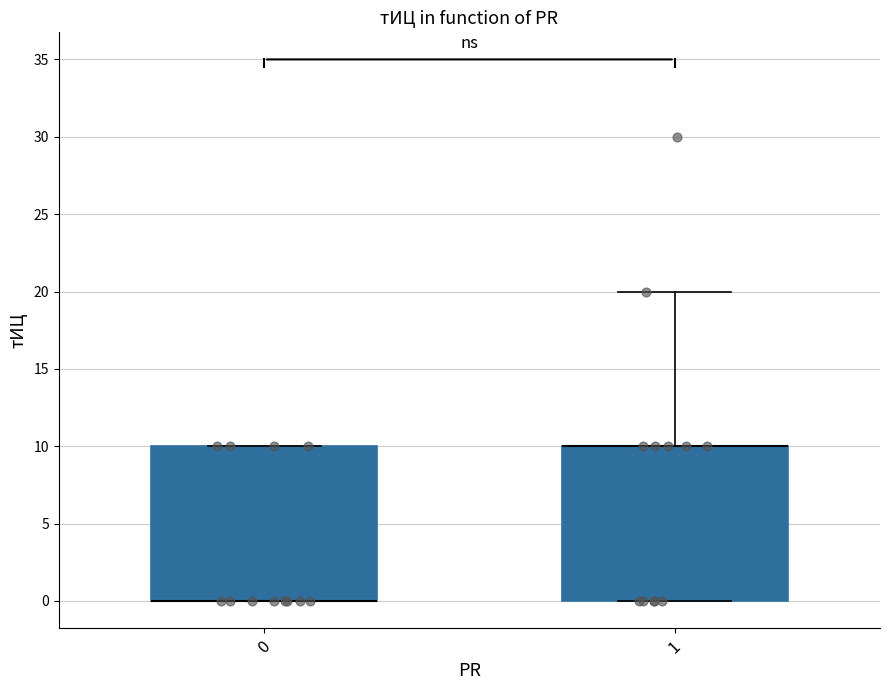

Where is the lower edge of the box at x = 1 on the y-axis? The values are not printed on the chart, so give them approximately, as read against the axis.

0